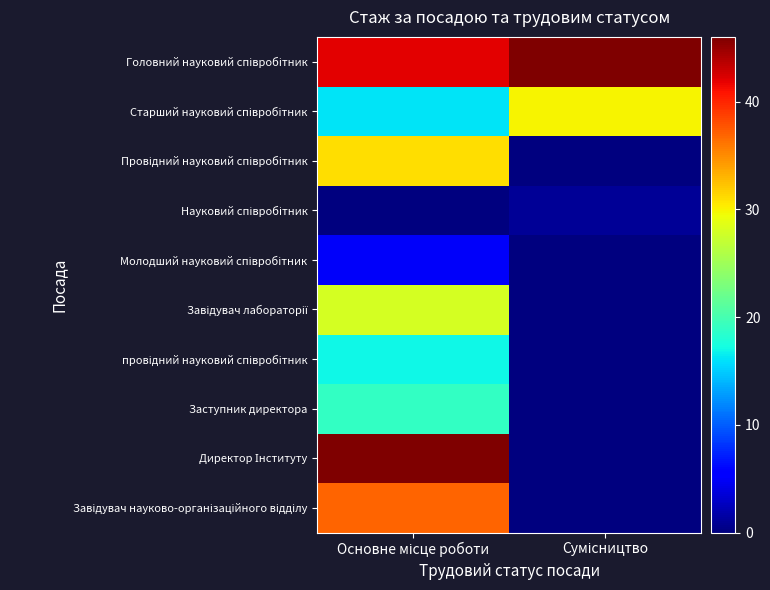

What is the spread (max minus min) of values at Сумісництво?

46